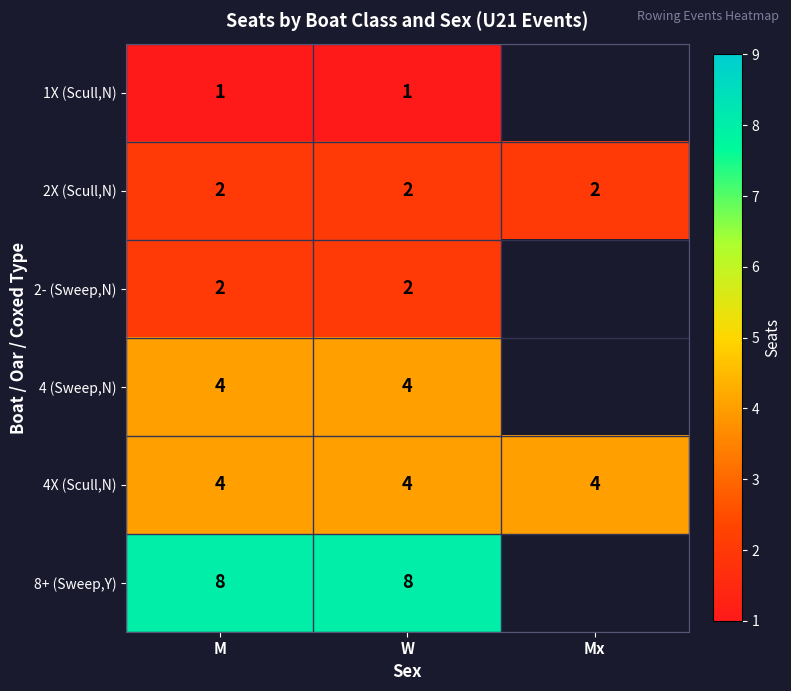

What is the maximum value for 4X (Scull,N)?

4